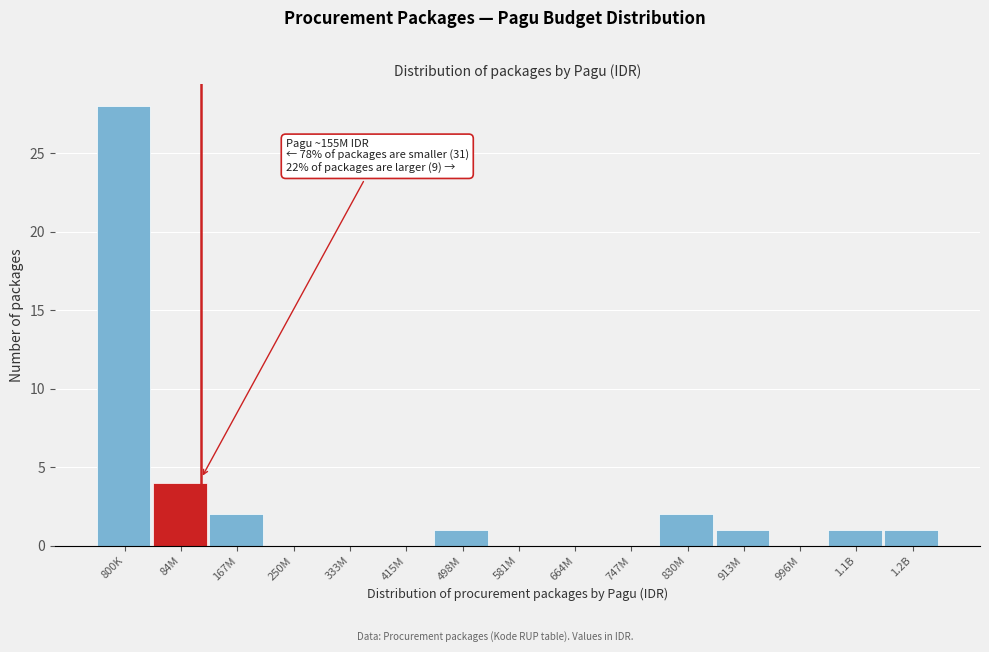

Reading left to right, transcribe all the data shown in this chart.

800K=28	84M=4	167M=2	250M=0	333M=0	415M=0	498M=1	581M=0	664M=0	747M=0	830M=2	913M=1	996M=0	1.1B=1	1.2B=1